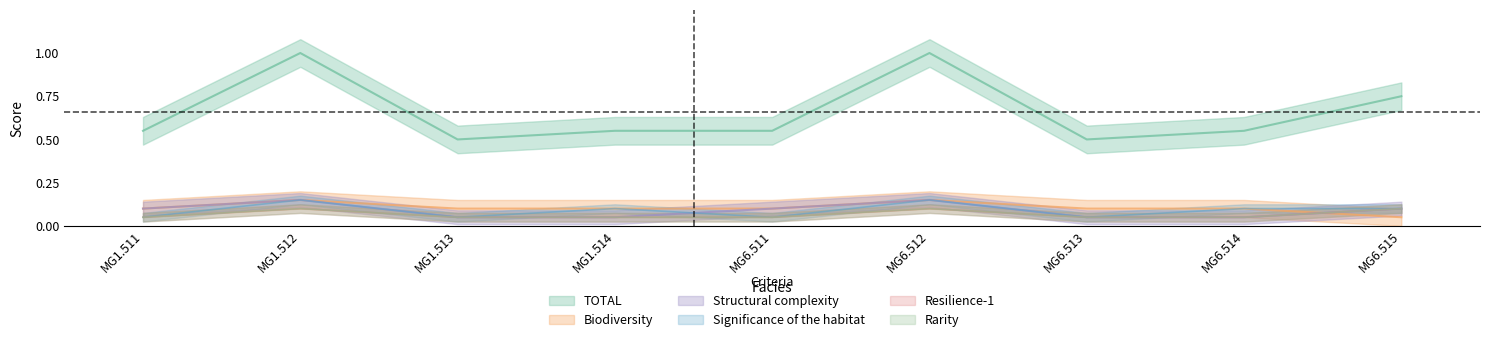

Which series has the largest total across all categories?

TOTAL